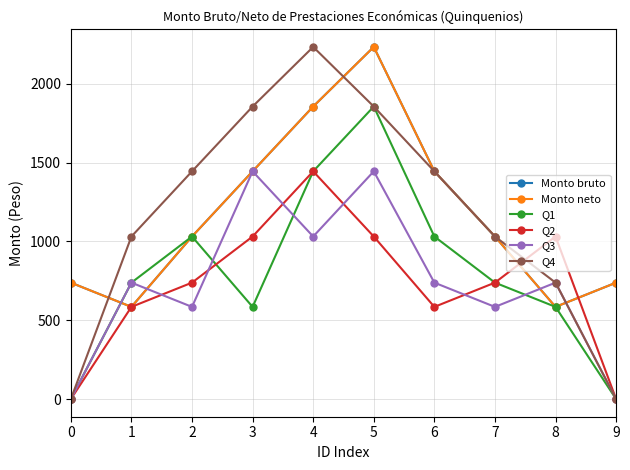

What is the value of the Q1 point at the 9th from the left?

584.8